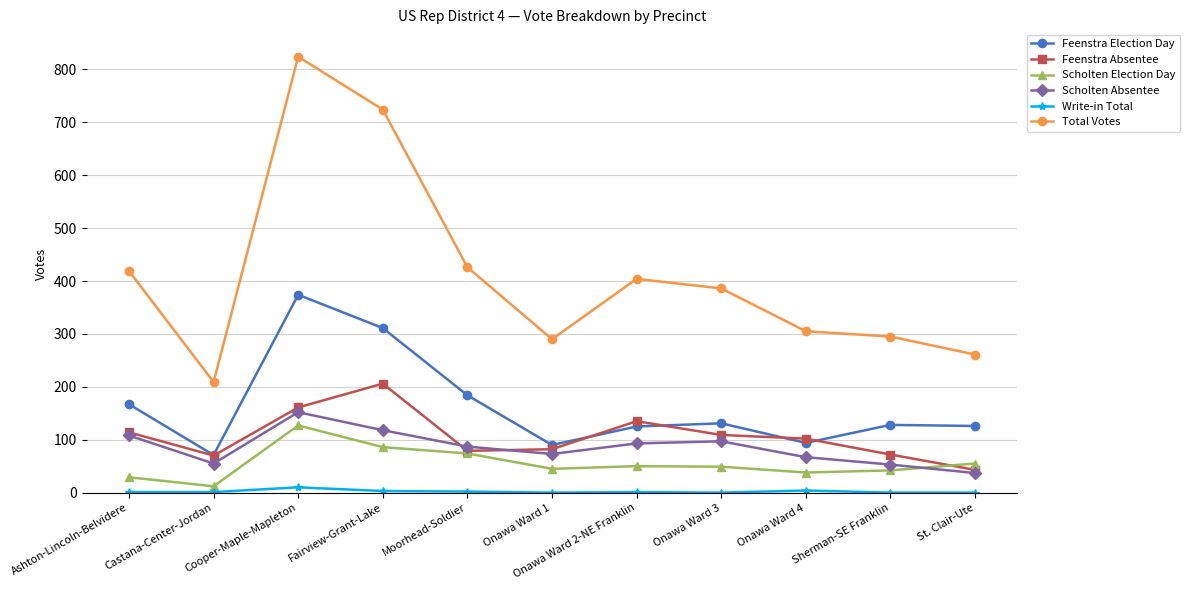

What is the average value of the Feenstra Absentee series?

107